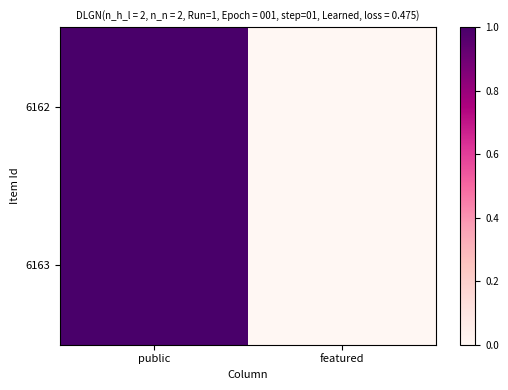

Reading right to left, list all the values displayed in this chart.

6162: featured=0	public=1
6163: featured=0	public=1